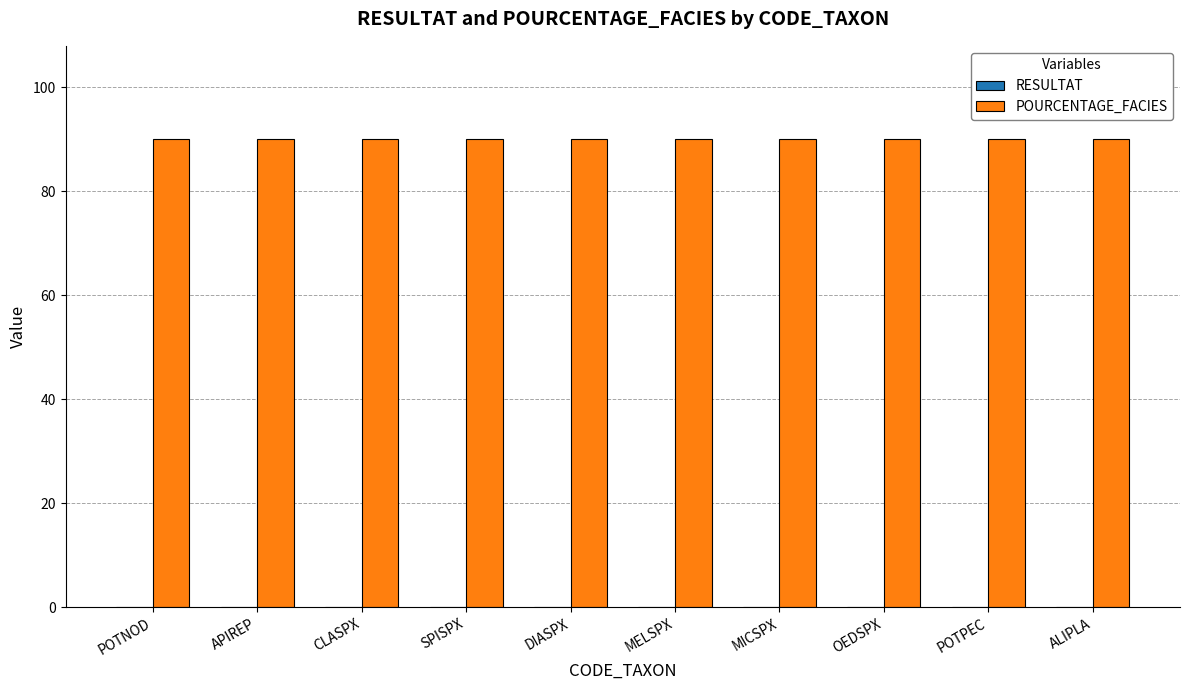

Are the bars grouped side by side (vs. stacked)?

Yes